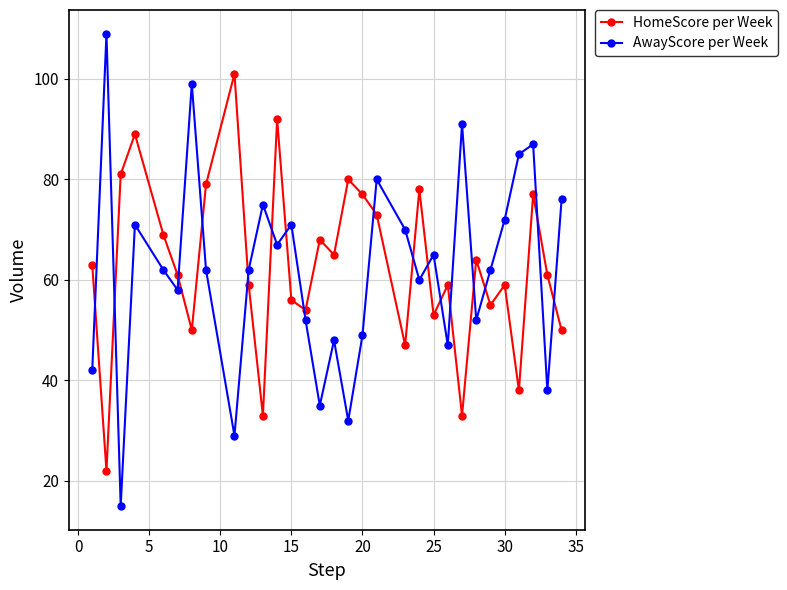

What is the value of the HomeScore per Week point at the 7th from the left?

50